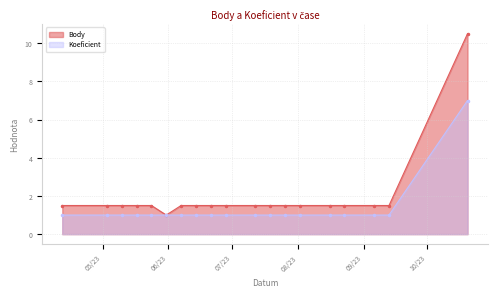

What is the label of the 16th point from the right?

2023-05-17